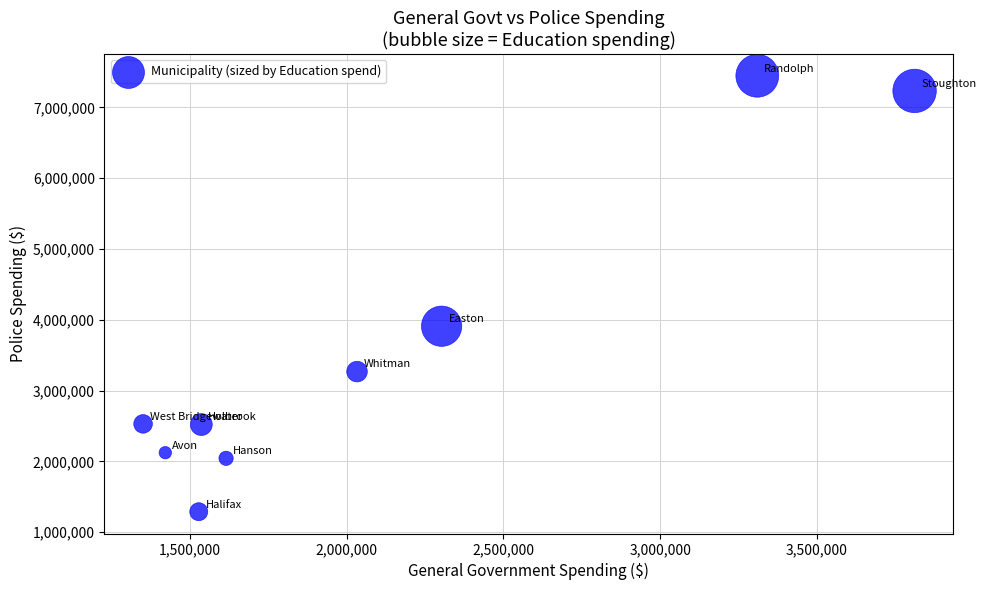

What is the average Y value?

3595137